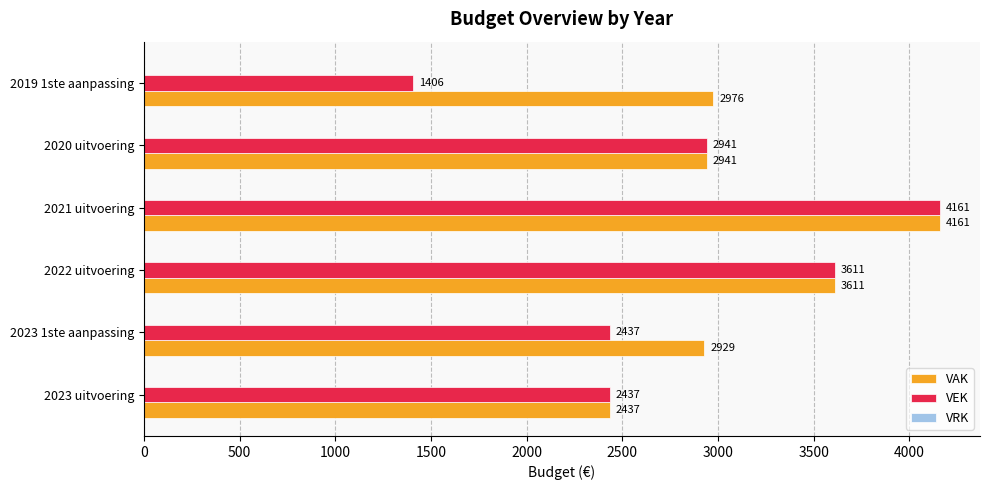

How many data points in VEK are less than 2941?

3